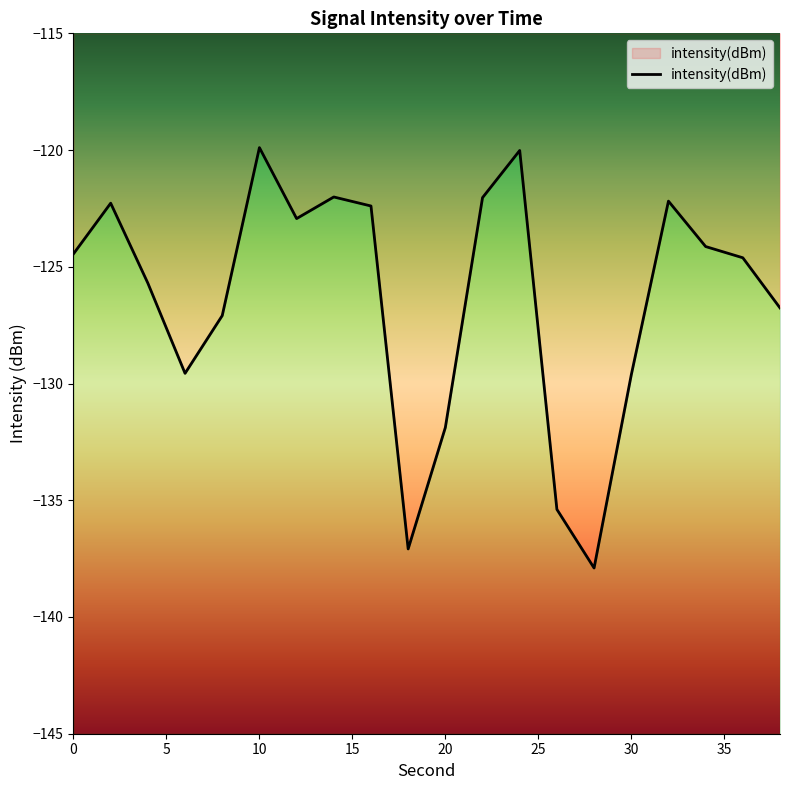

Is it true that the value at 20 is -131.9?

True